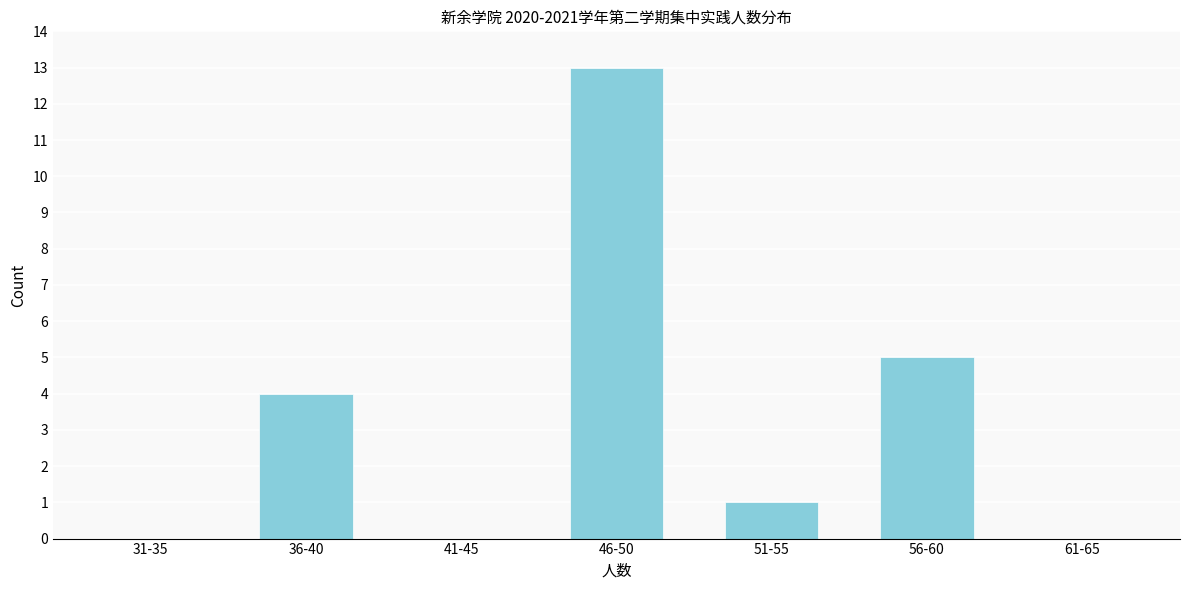

Reading left to right, what are all the values shown in this chart?

31-35=0	36-40=4	41-45=0	46-50=13	51-55=1	56-60=5	61-65=0